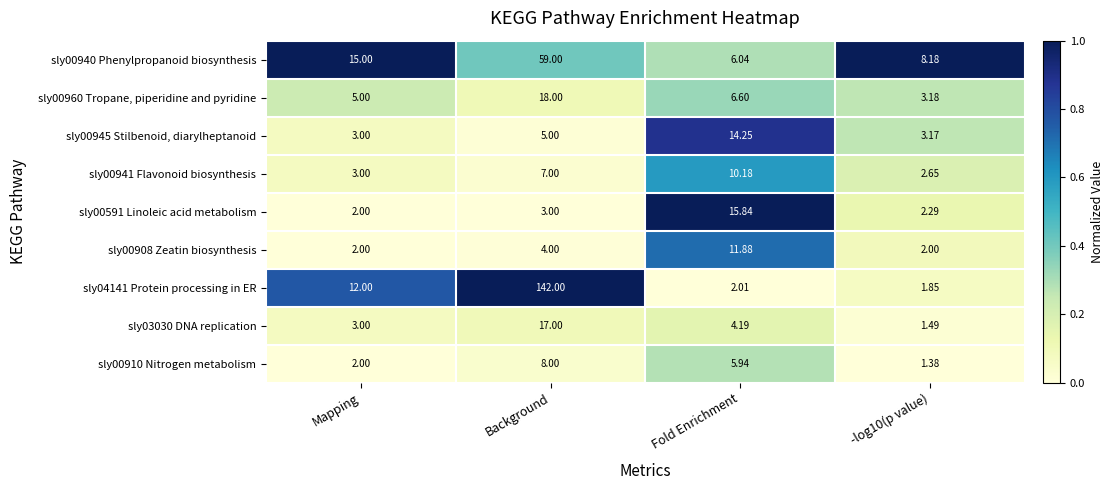

Where is sly00910 Nitrogen metabolism nearest to the value 4?

Fold Enrichment